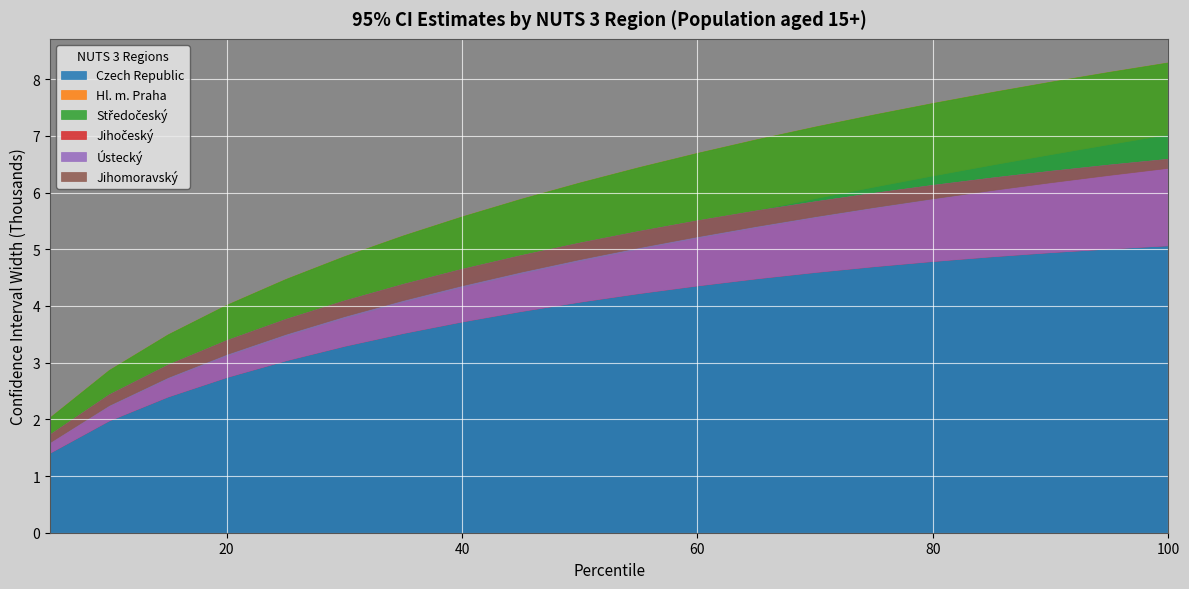

How many values in the Hl. m. Praha series exceed 6?

11